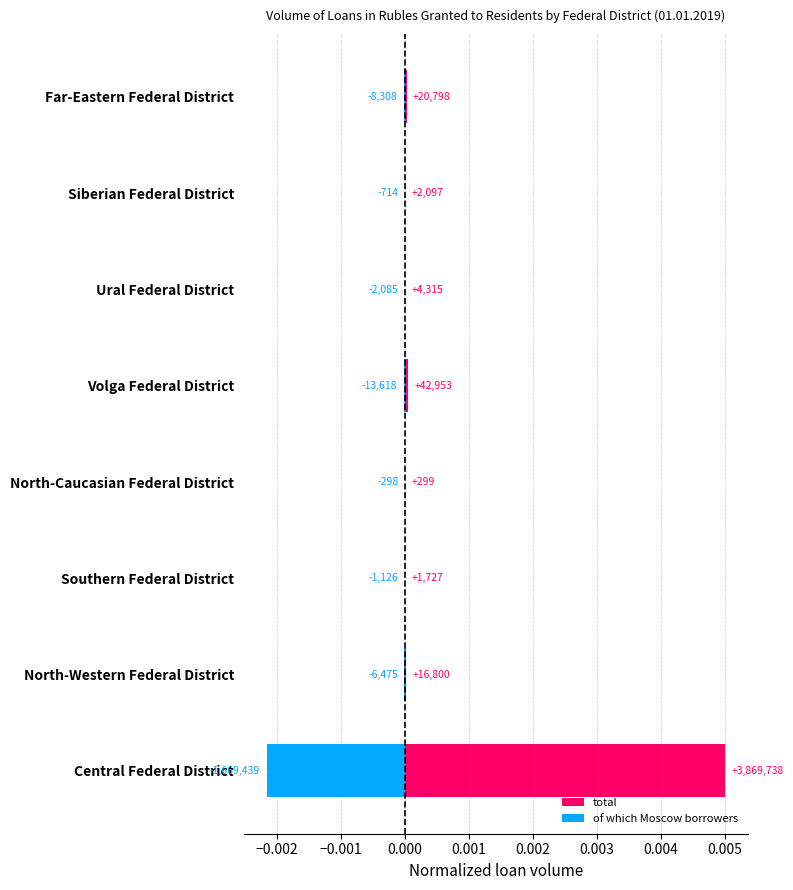

At how many categories does at least one series exceed 0?

8